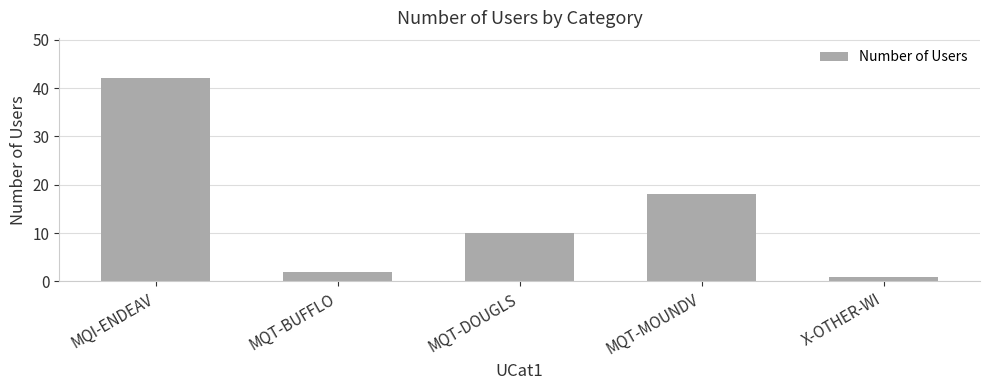

Reading left to right, what are all the values shown in this chart?

MQI-ENDEAV=42	MQT-BUFFLO=2	MQT-DOUGLS=10	MQT-MOUNDV=18	X-OTHER-WI=1